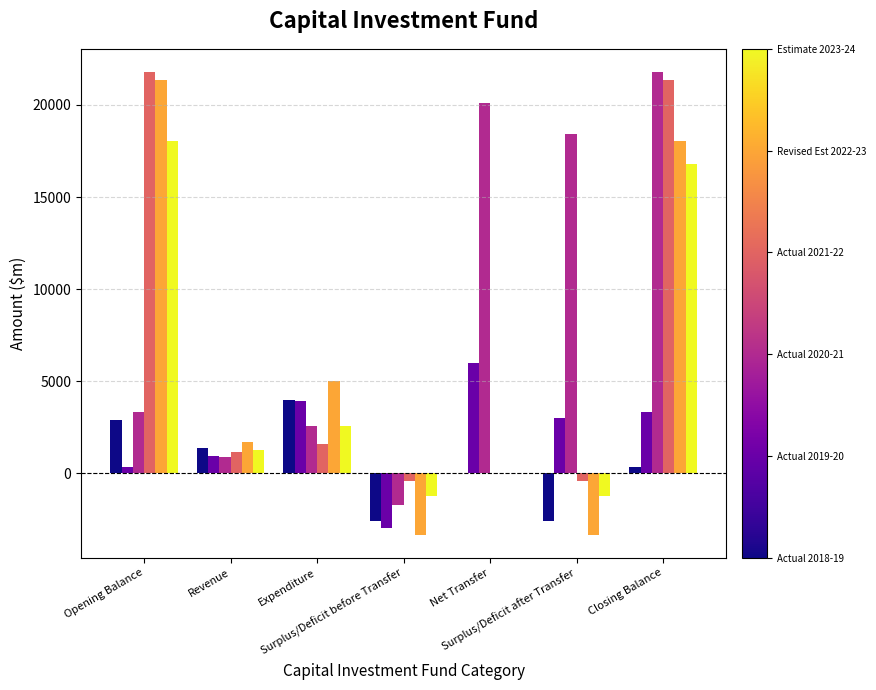

What is the greatest value displayed?

21793